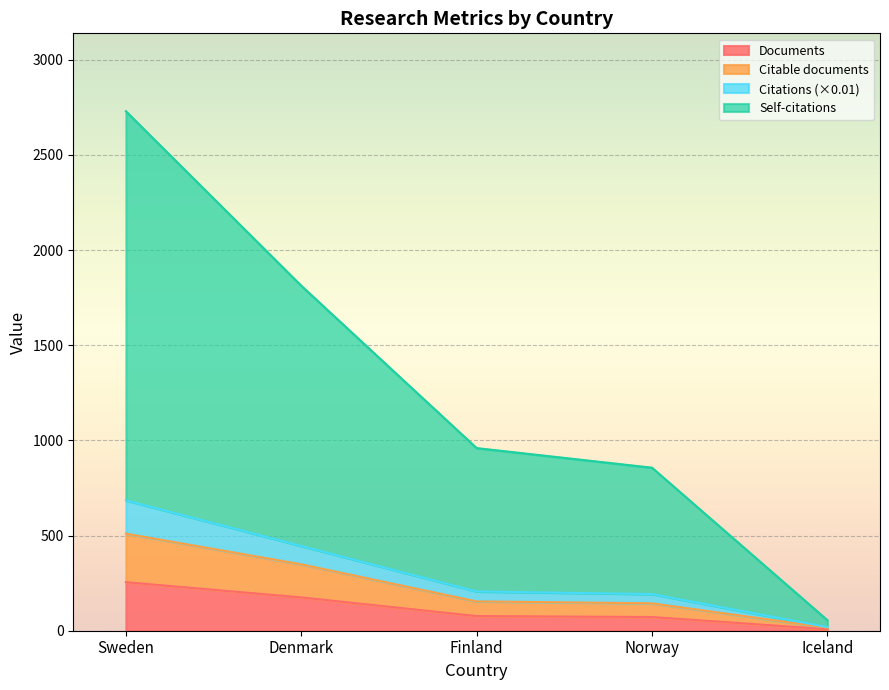

How many data points in Citations are less than 206?

2